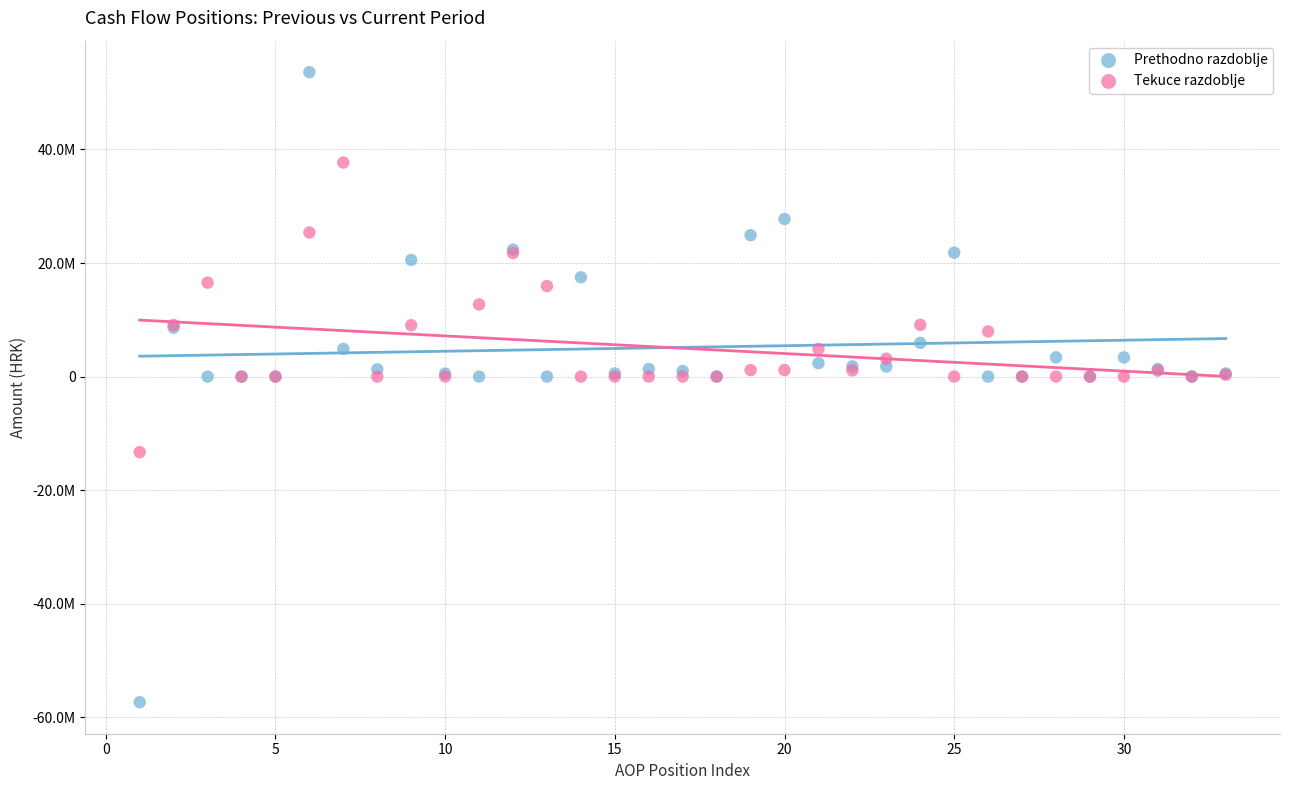

What are all the series names shown in the legend?

Prethodno razdoblje, Tekuce razdoblje